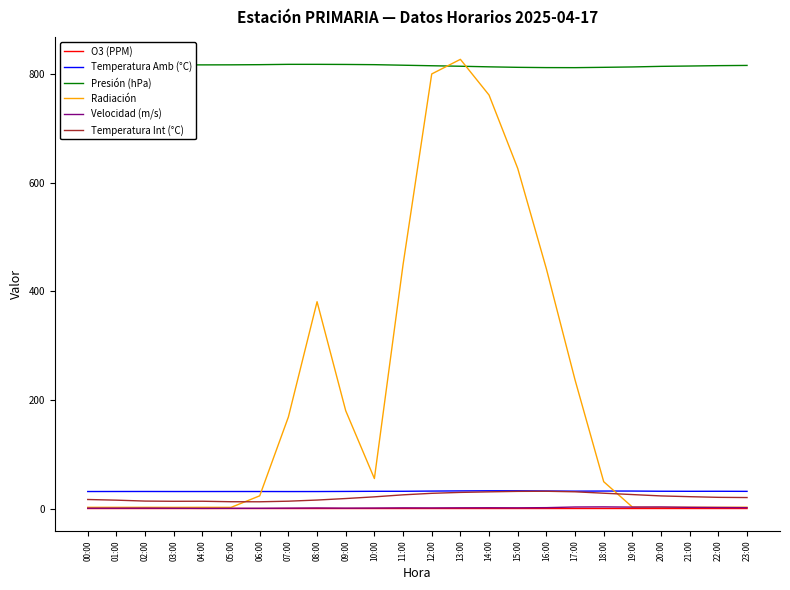

The value of Presión (hPa) at 20:00 is 814.6. True or false?

True